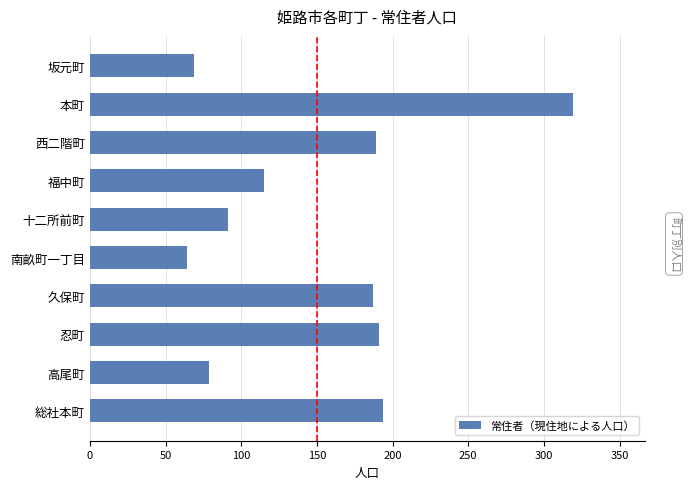

Reading top to bottom, extract all data points from this chart.

69	319	189	115	91	64	187	191	79	194